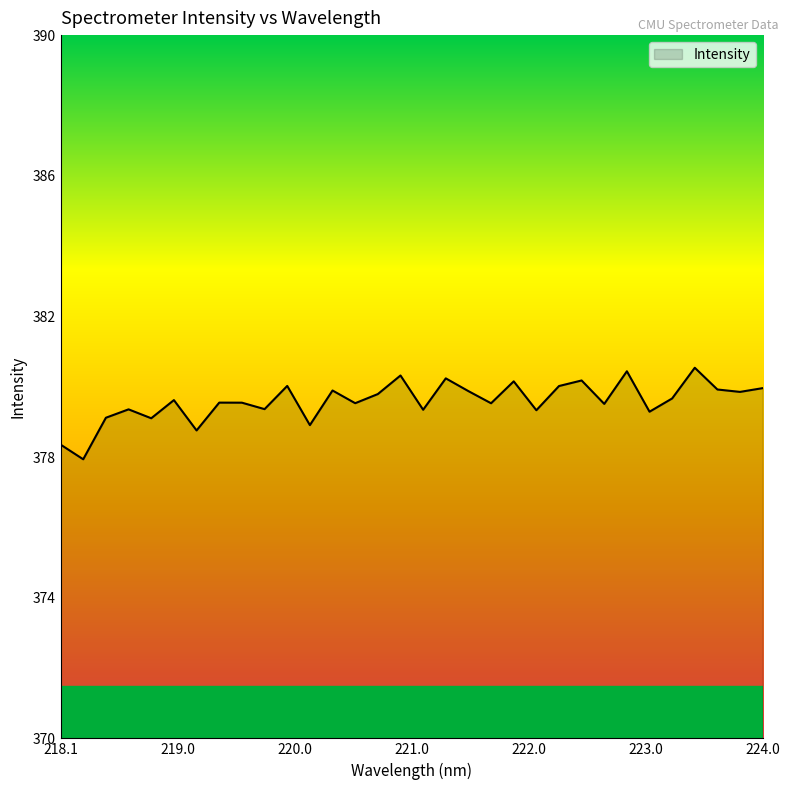

What is the greatest value displayed?

380.5